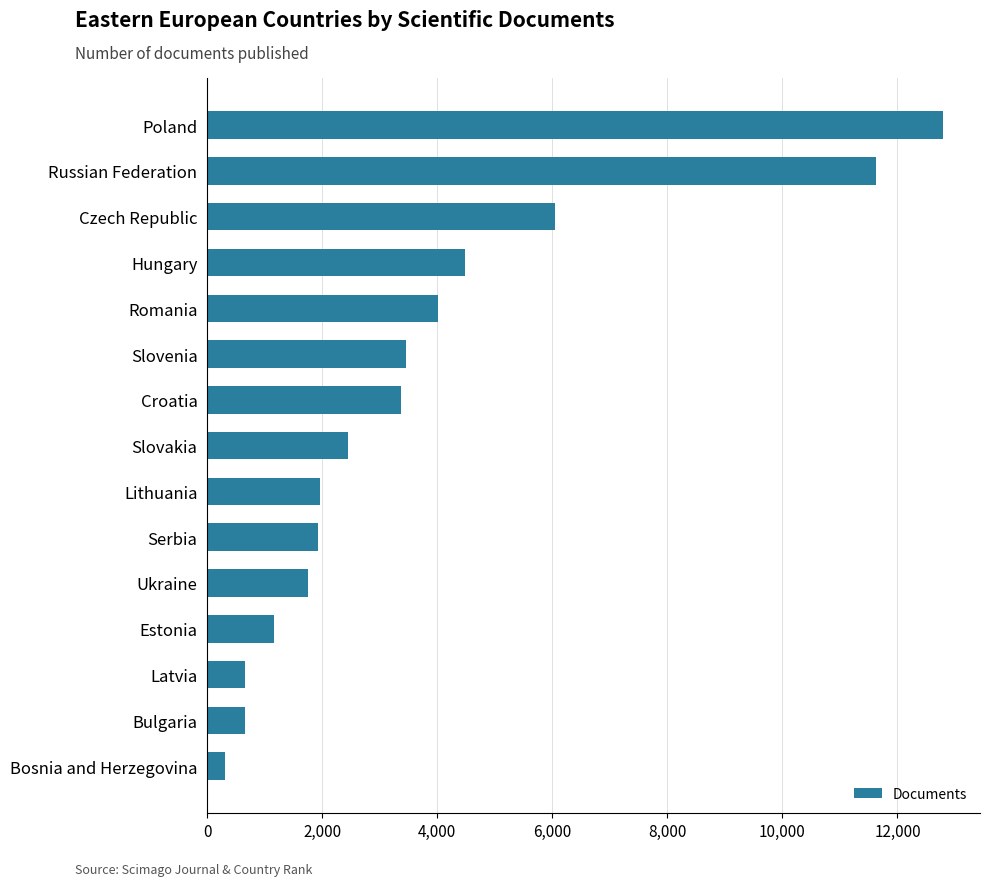

What is the difference between the second highest and minimum values?

11317